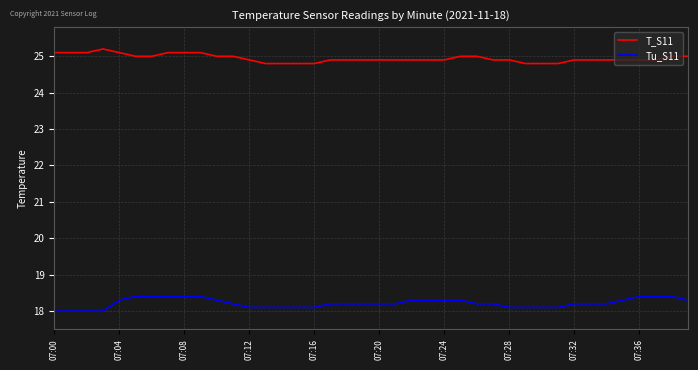

What is the greatest value displayed?

25.2